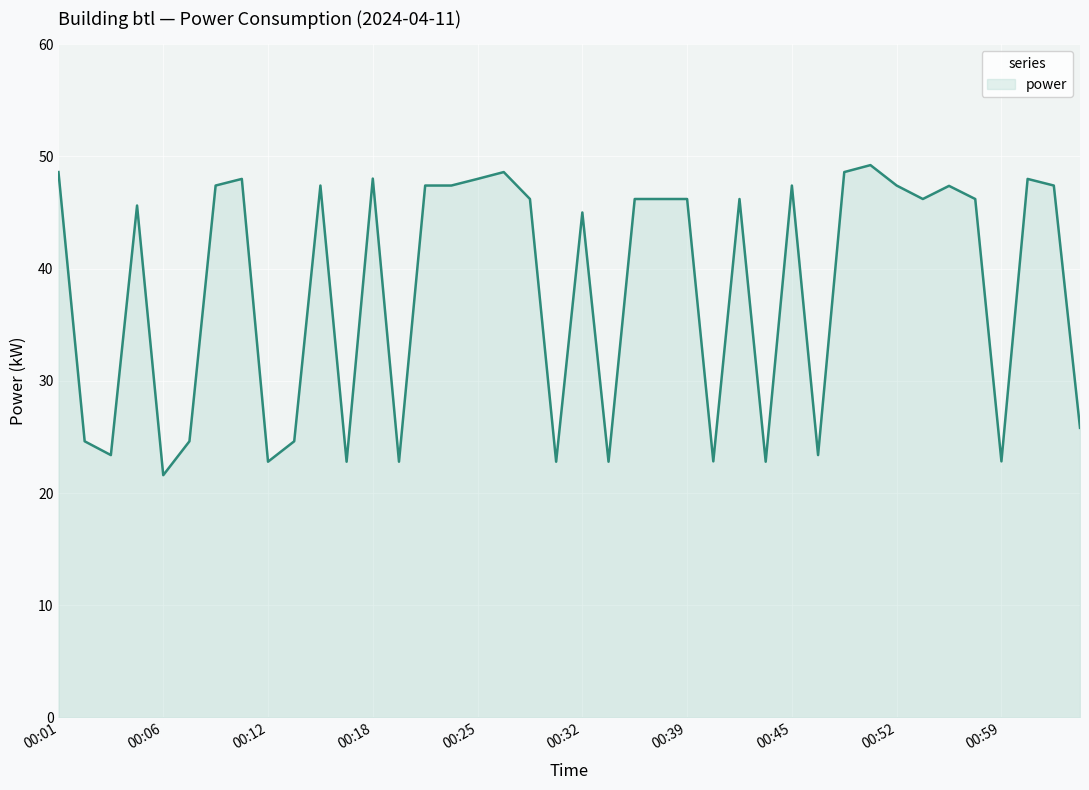

At which category does the data reach its first local peak?

00:05